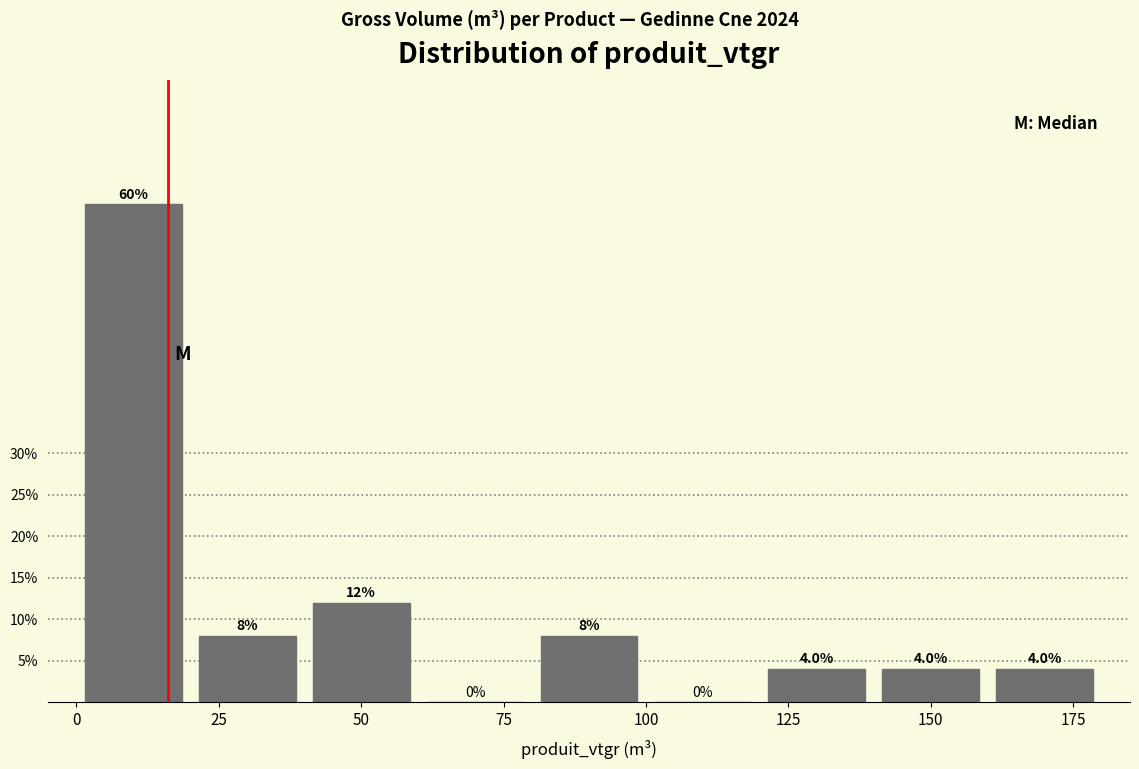

How tall is the bar that spans 80 to 100 on the x-axis?

8.0